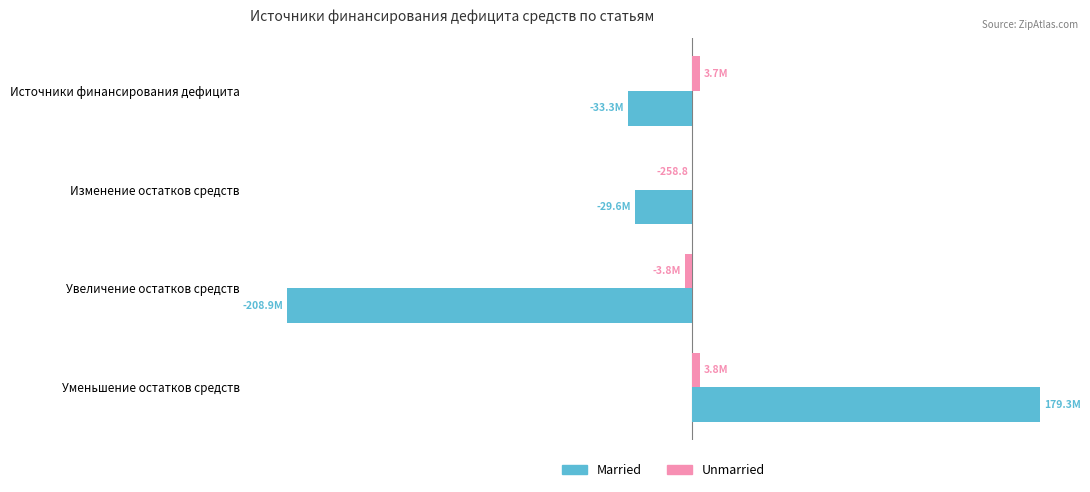

List the series in order of their overall mean, lowest first.

Married, Unmarried